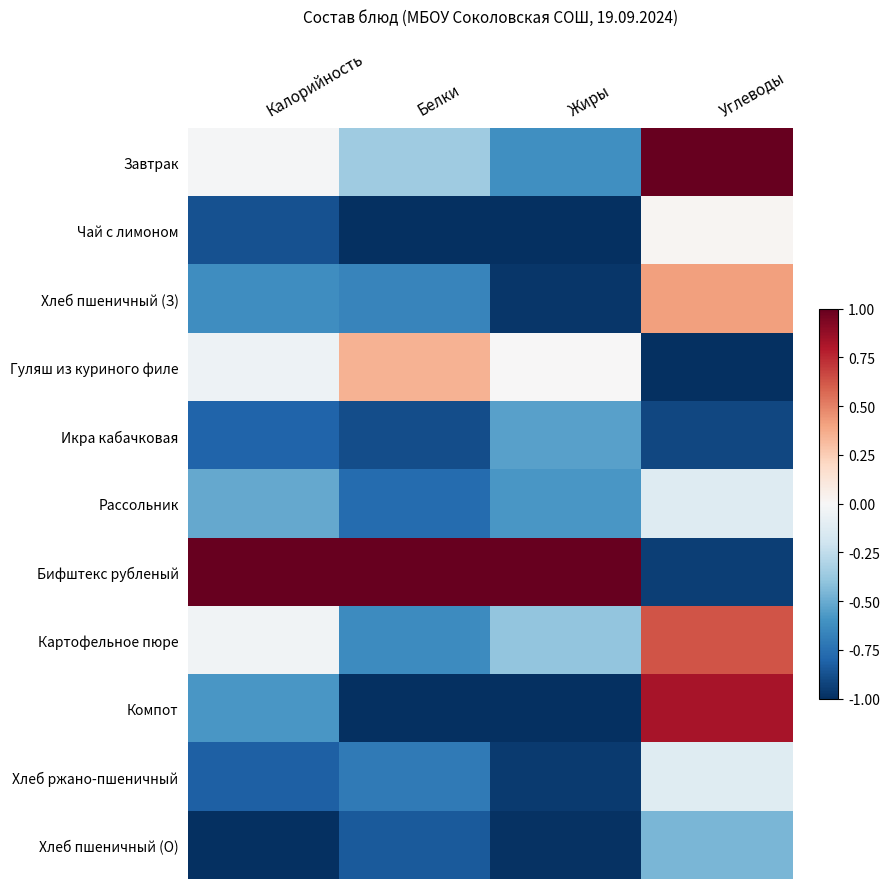

At how many categories does at least one series exceed 0?

4